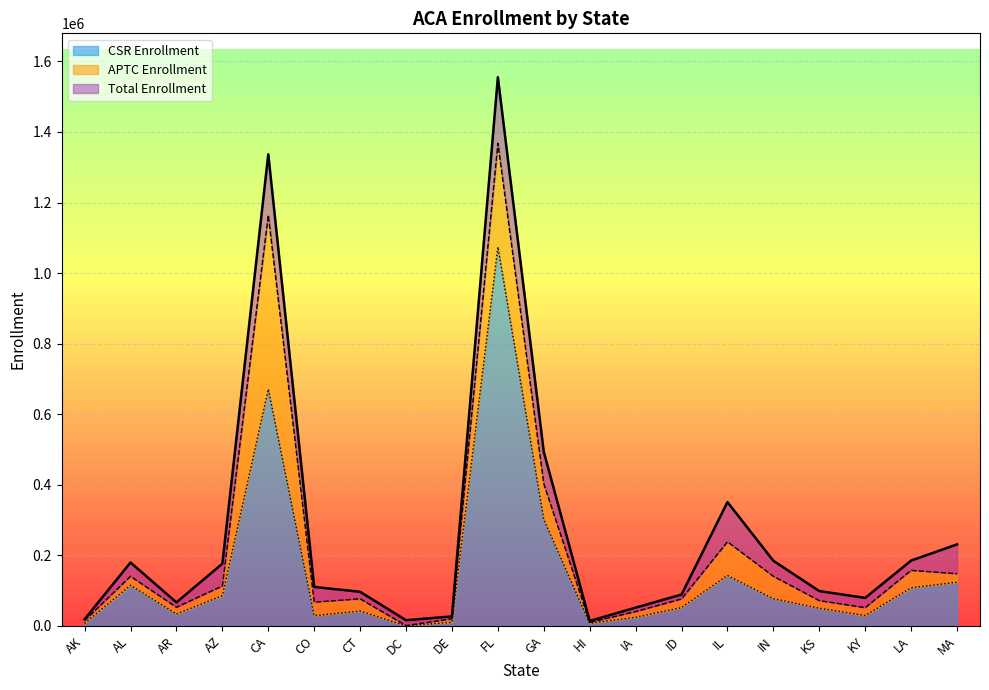

The value of CSR Enrollment at KS is 20574. True or false?

False